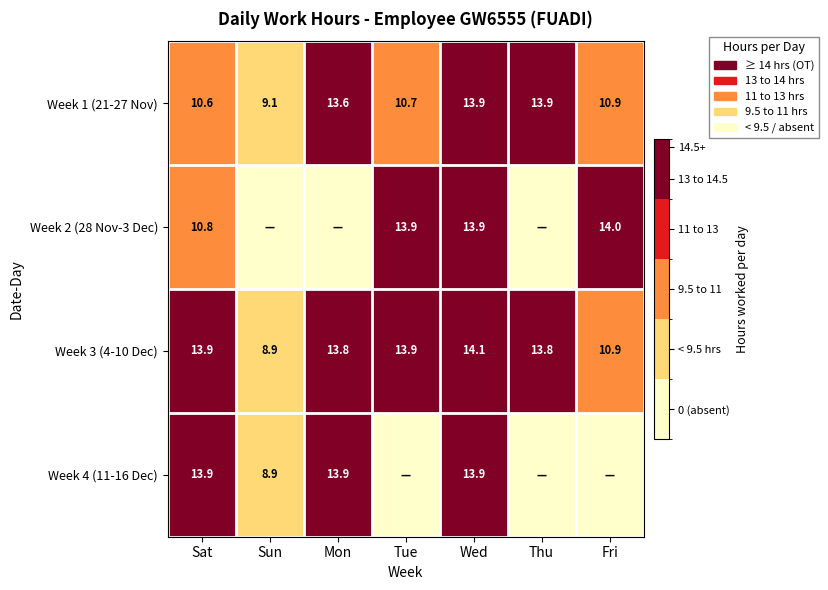

How many data points does each series have?

7